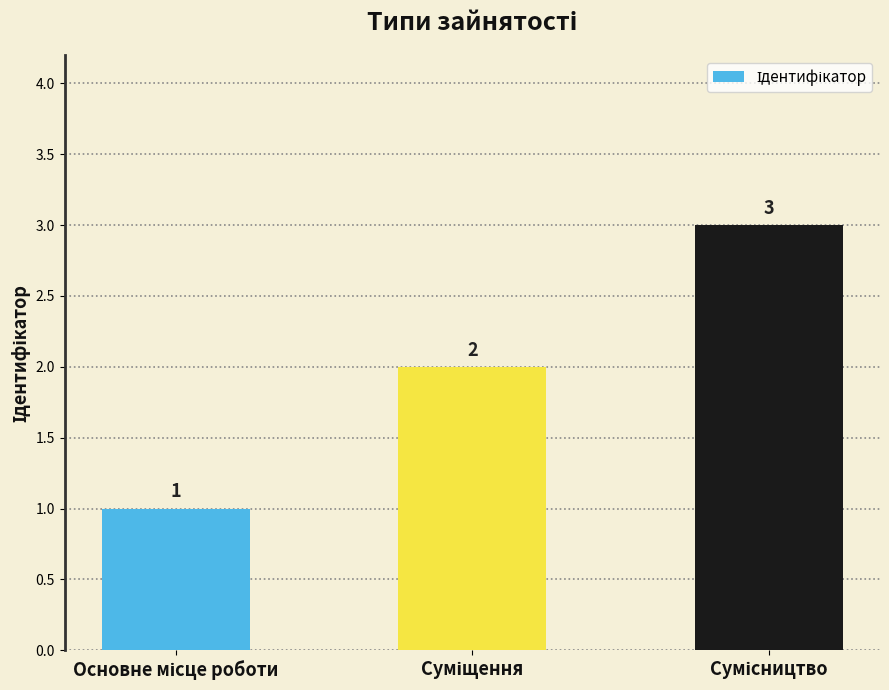

What is the maximum value shown in the chart?

3